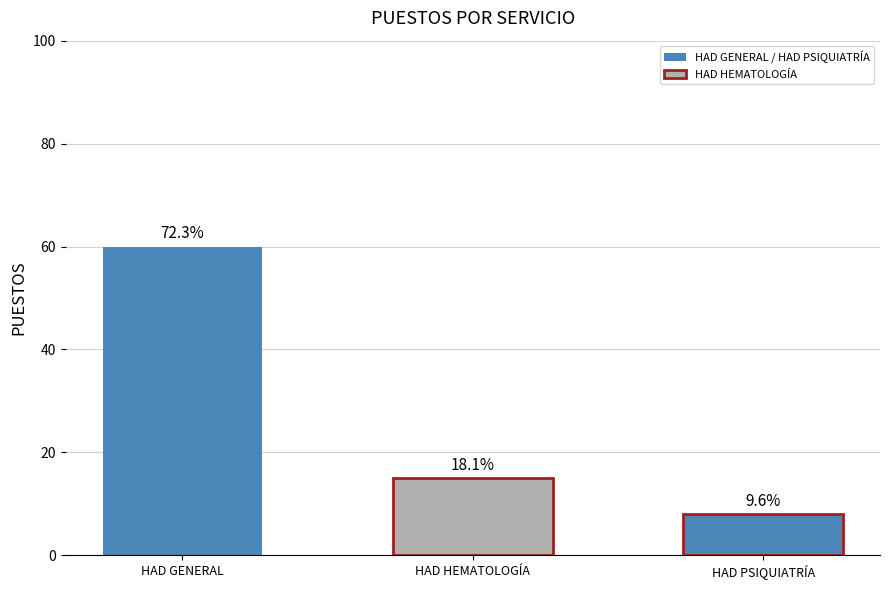

Reading left to right, transcribe all the data shown in this chart.

60	15	8